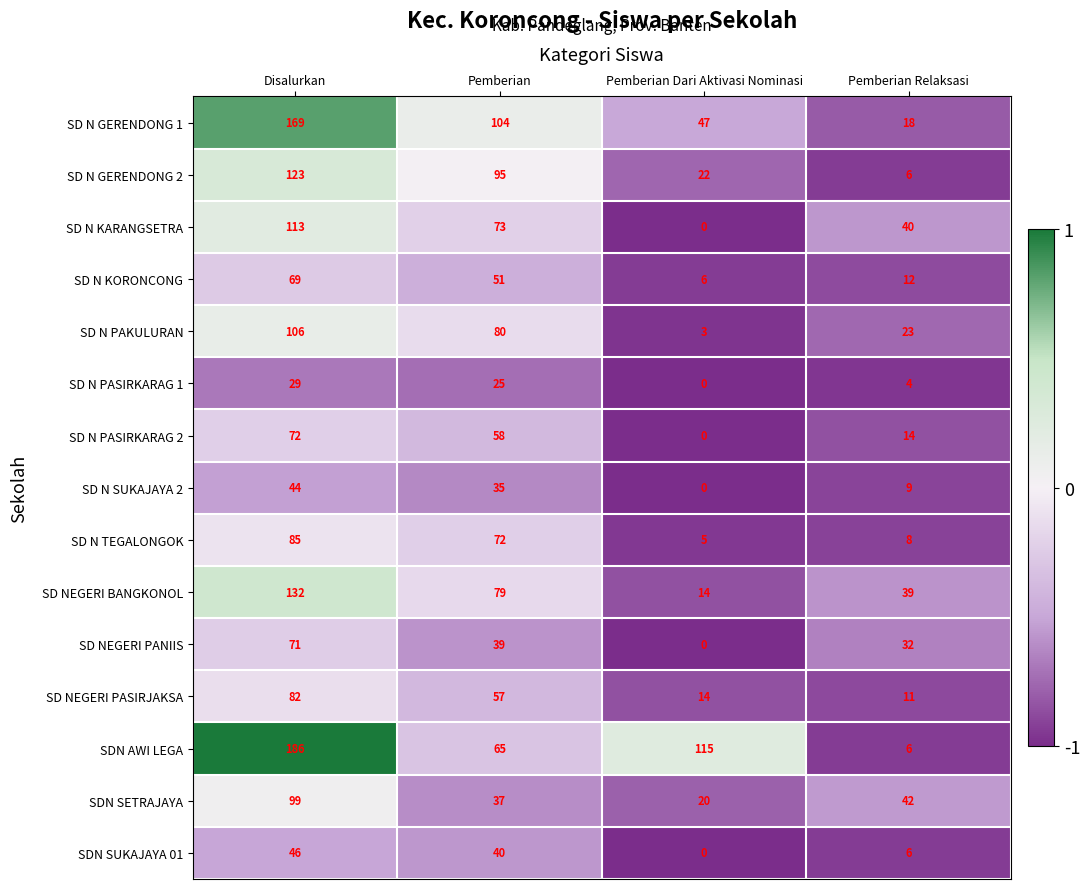

Which series changed the most between Pemberian and Pemberian Relaksasi?

SD N GERENDONG 2